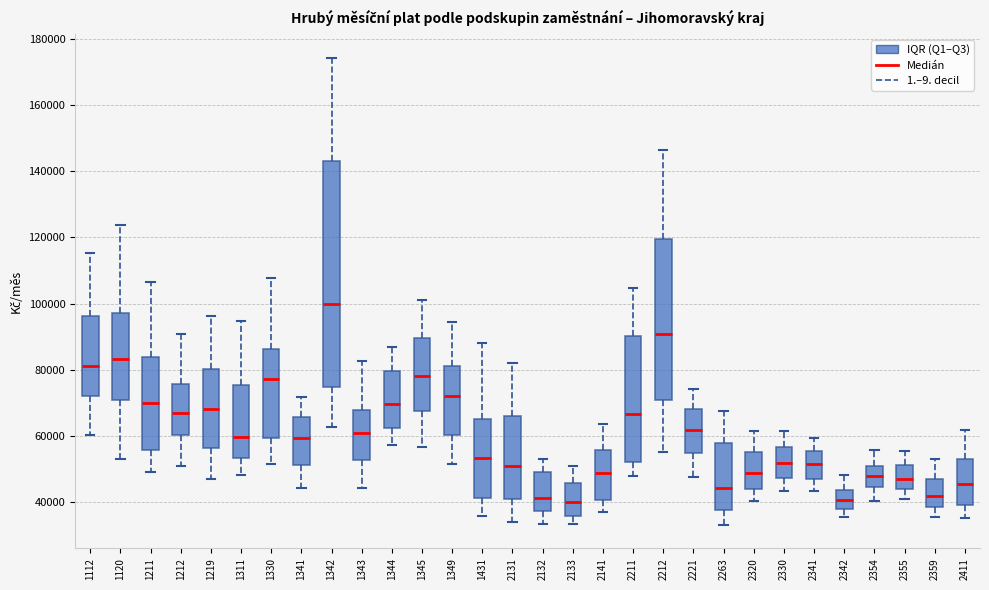

Reading left to right, transcribe this box plot: for each box, give where its median line is, the range the box spans, and where its two whiskers end, as read against the y-axis. The values are not printed on the chart, so give them approximately, as read against the axis.

1112: median 80000, box 72000 to 96000, whiskers 60000 to 116000
1120: median 84000, box 70000 to 98000, whiskers 54000 to 124000
1211: median 70000, box 56000 to 84000, whiskers 48000 to 106000
1212: median 66000, box 60000 to 76000, whiskers 50000 to 90000
1219: median 68000, box 56000 to 80000, whiskers 48000 to 96000
1311: median 60000, box 54000 to 76000, whiskers 48000 to 94000
1330: median 78000, box 60000 to 86000, whiskers 52000 to 108000
1341: median 60000, box 52000 to 66000, whiskers 44000 to 72000
1342: median 100000, box 74000 to 144000, whiskers 62000 to 174000
1343: median 60000, box 52000 to 68000, whiskers 44000 to 82000
1344: median 70000, box 62000 to 80000, whiskers 58000 to 86000
1345: median 78000, box 68000 to 90000, whiskers 56000 to 102000
1349: median 72000, box 60000 to 82000, whiskers 52000 to 94000
1431: median 54000, box 42000 to 66000, whiskers 36000 to 88000
2131: median 50000, box 40000 to 66000, whiskers 34000 to 82000
2132: median 42000, box 38000 to 48000, whiskers 34000 to 54000
2133: median 40000, box 36000 to 46000, whiskers 34000 to 50000
2141: median 48000, box 40000 to 56000, whiskers 38000 to 64000
2211: median 66000, box 52000 to 90000, whiskers 48000 to 104000
2212: median 90000, box 70000 to 120000, whiskers 56000 to 146000
2221: median 62000, box 54000 to 68000, whiskers 48000 to 74000
2263: median 44000, box 38000 to 58000, whiskers 34000 to 68000
2320: median 48000, box 44000 to 56000, whiskers 40000 to 62000
2330: median 52000, box 48000 to 56000, whiskers 44000 to 62000
2341: median 52000, box 46000 to 56000, whiskers 44000 to 60000
2342: median 40000, box 38000 to 44000, whiskers 36000 to 48000
2354: median 48000, box 44000 to 50000, whiskers 40000 to 56000
2355: median 46000, box 44000 to 52000, whiskers 40000 to 56000
2359: median 42000, box 38000 to 46000, whiskers 36000 to 52000
2411: median 46000, box 40000 to 52000, whiskers 36000 to 62000